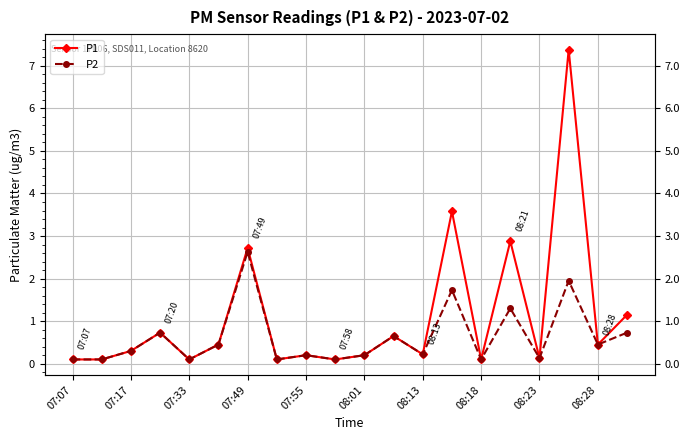

How many lines are shown in the chart?

2